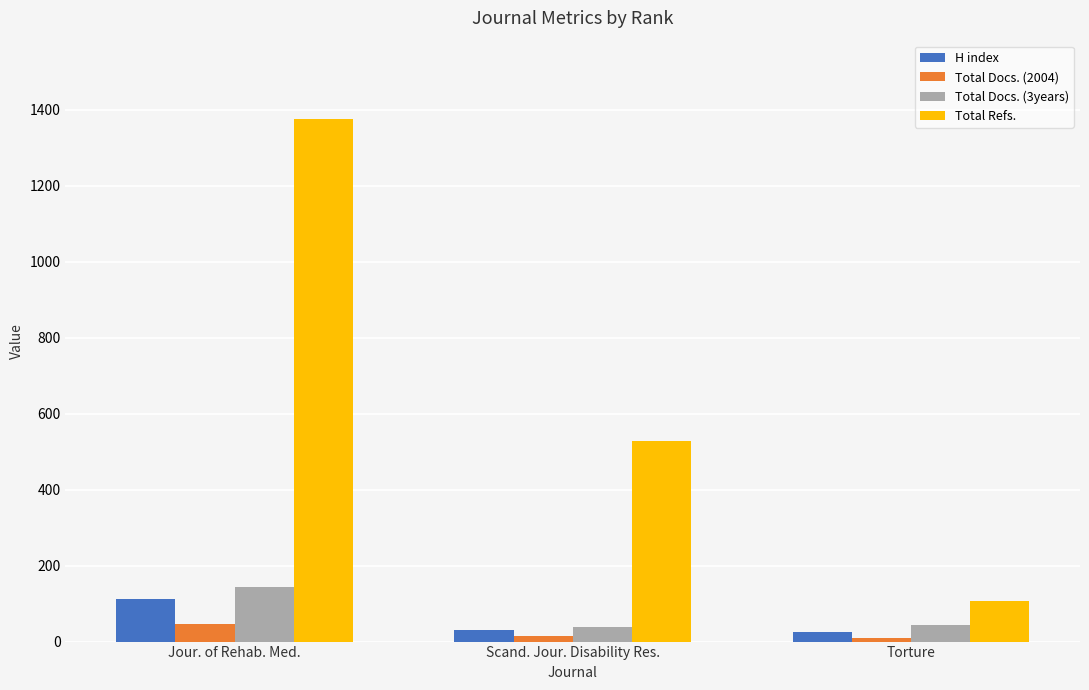

What is the total value across all series at Jour. of Rehab. Med.?

1677